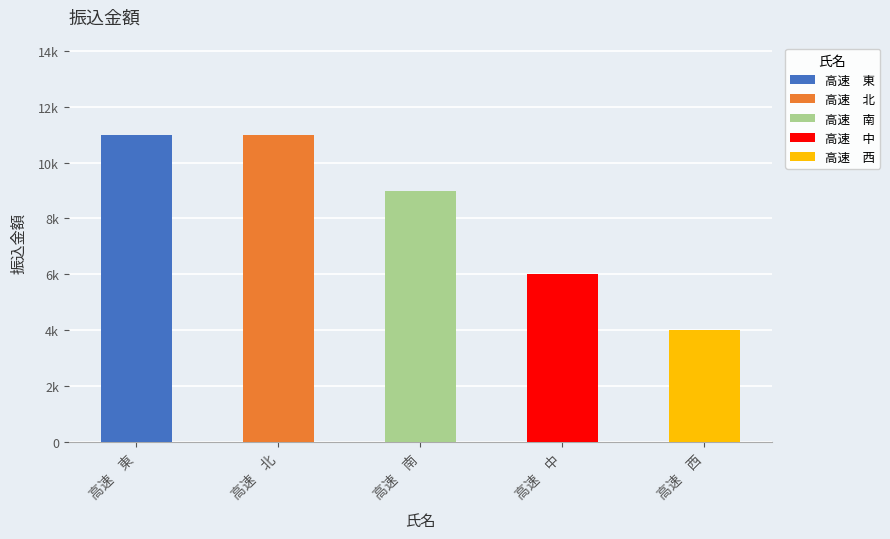

Rank the categories by value from highest to lowest.

高速　東, 高速　北, 高速　南, 高速　中, 高速　西